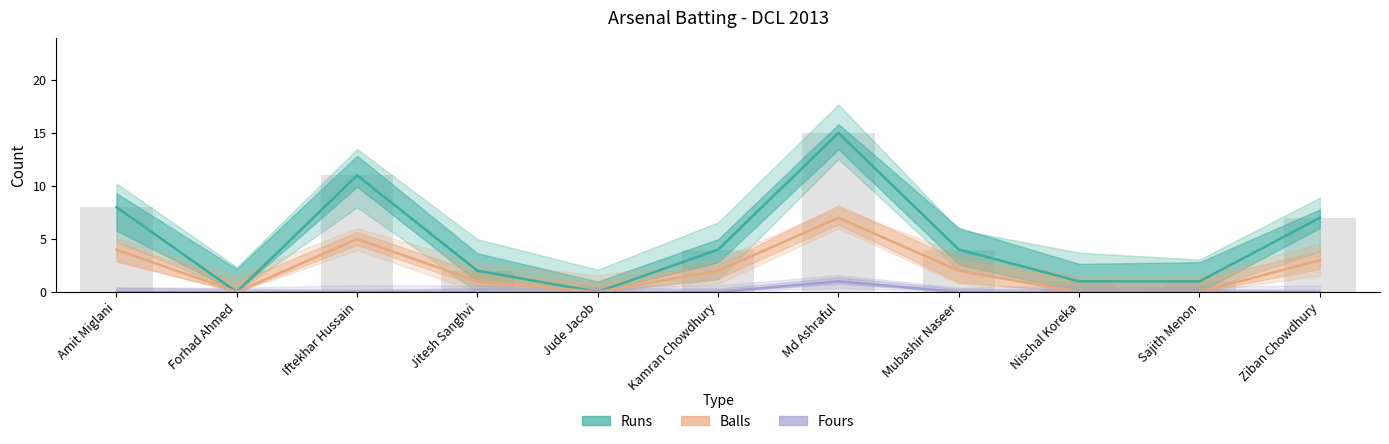

What is the sum of the Runs values at Sajith Menon and Jitesh Sanghvi?

3